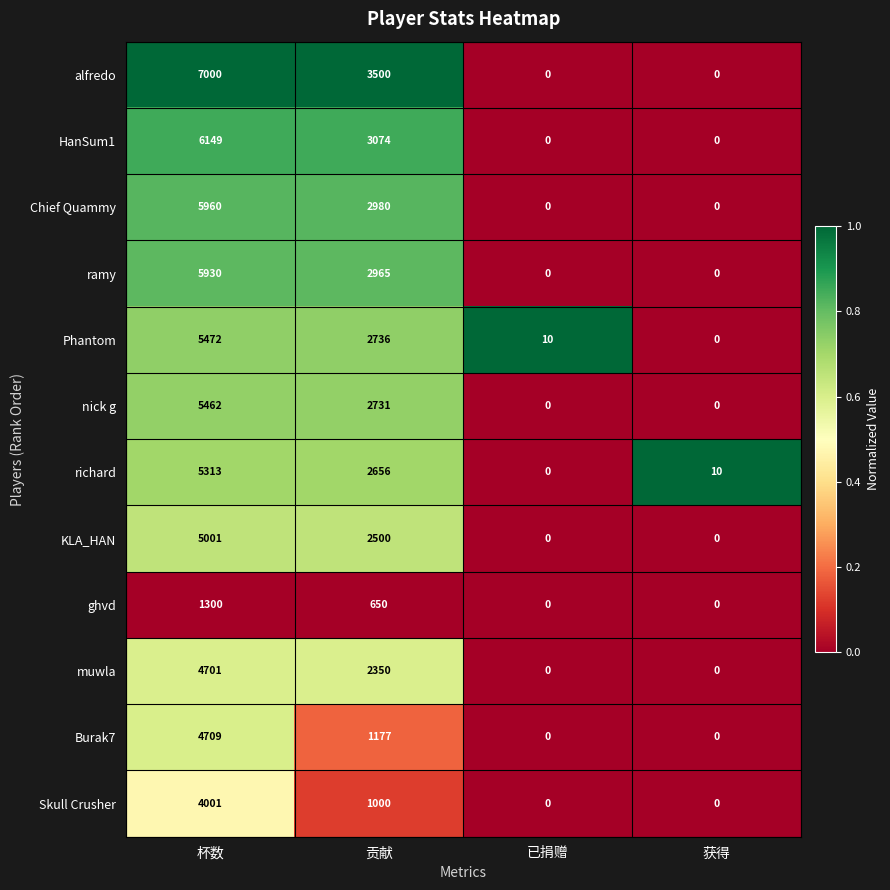

At which category does the chart reach its peak across all series?

杯数